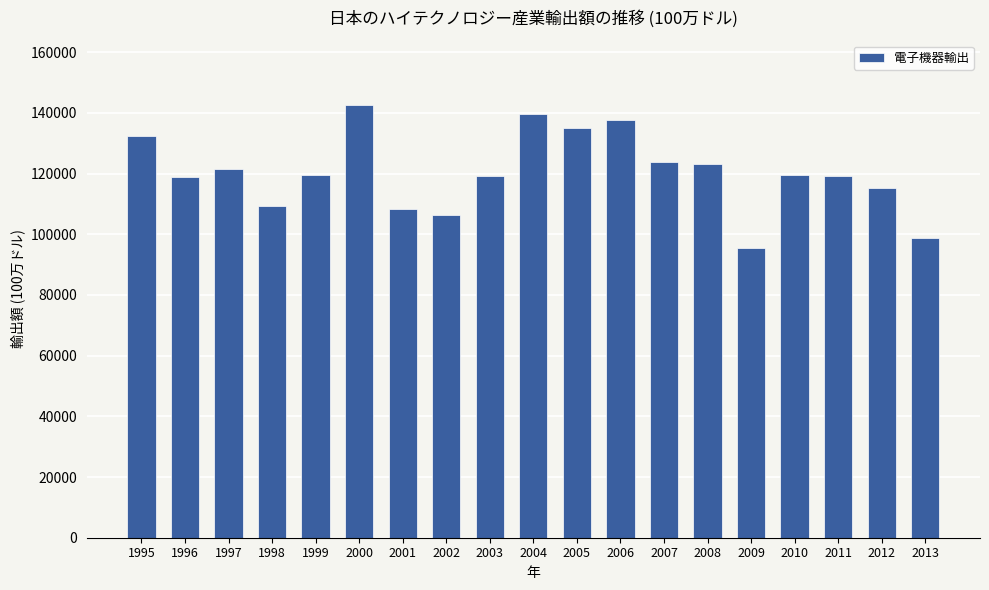

Is it true that the value at 2006 is 137594.2?

True